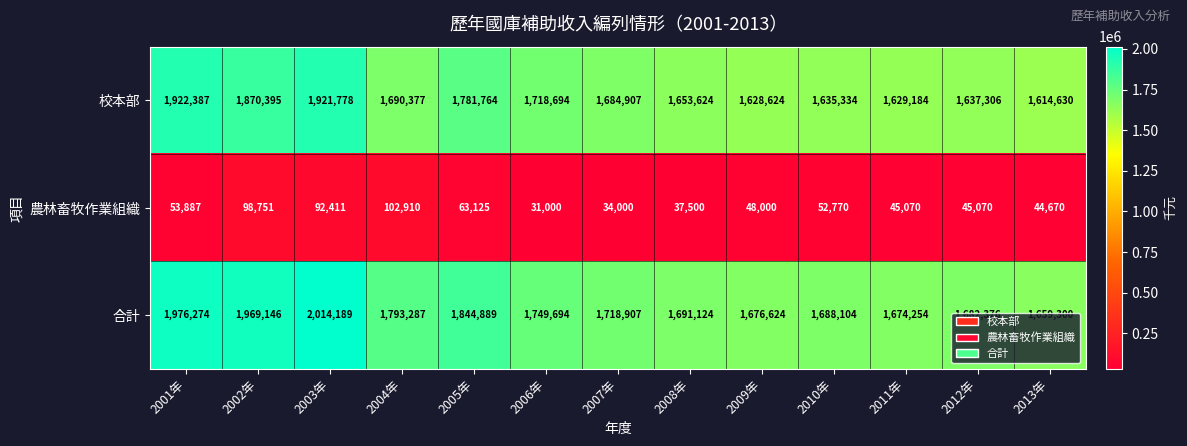

At which category is the sum across all series the highest?

2003年